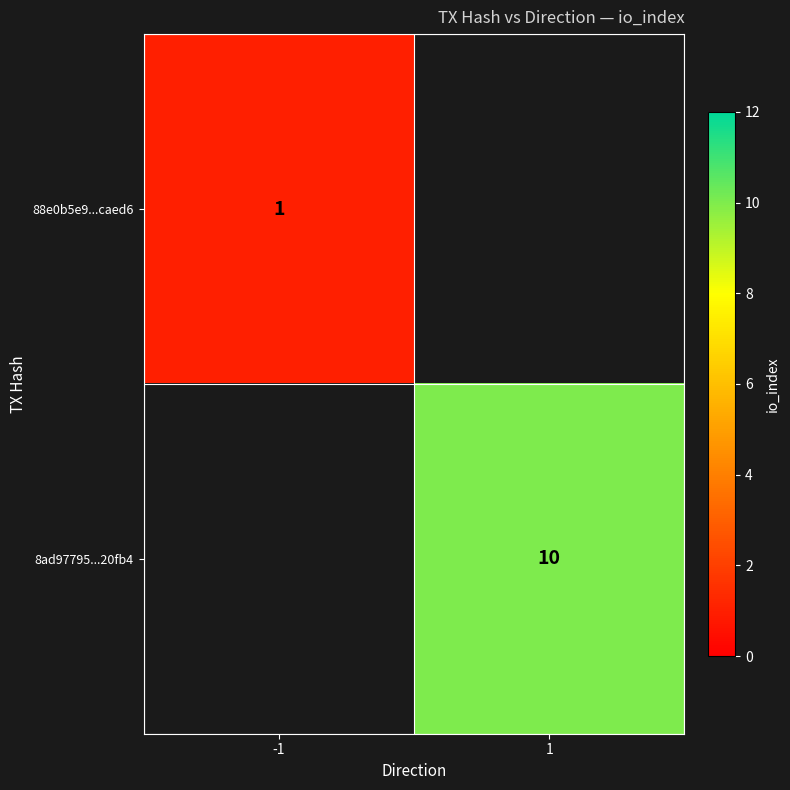

Is it true that 88e0b5e9...caed6 equals 1 at -1?

True